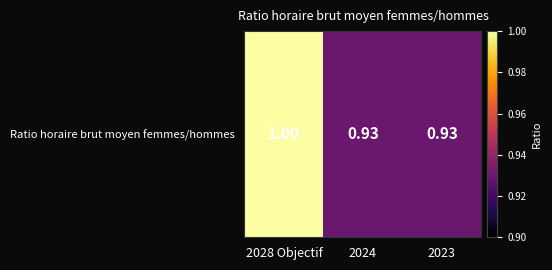

Reading right to left, extract all data points from this chart.

2023=0.9	2024=0.9	2028 Objectif=1.0